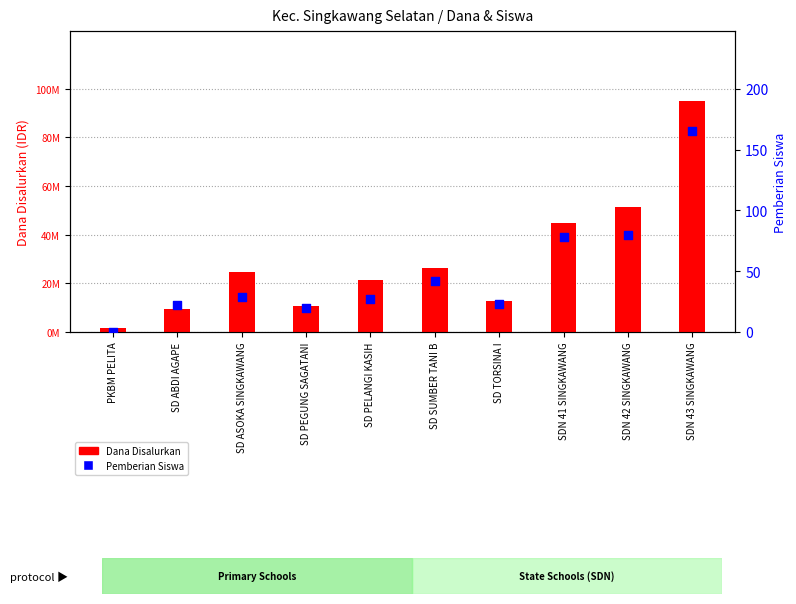

Which series reaches the maximum Y coordinate?

Disalurkan (Dana)